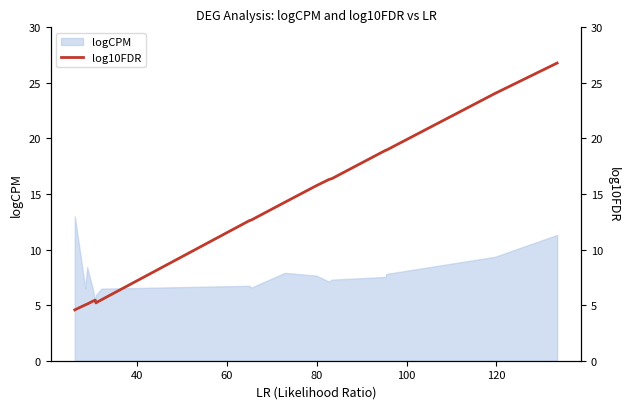

What is the highest value of the logCPM series?

13.0